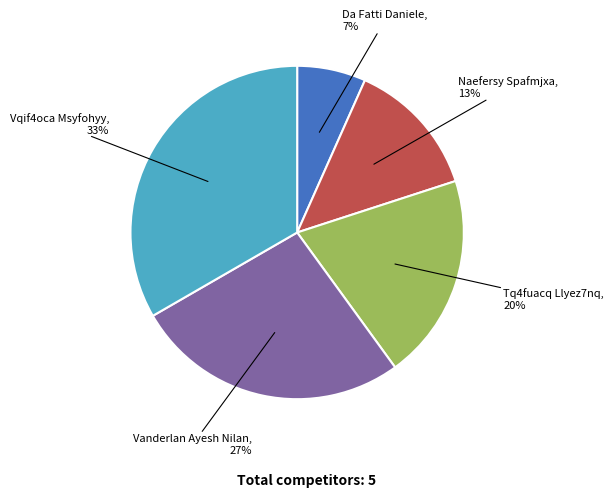

Does any single category account for the majority?

No